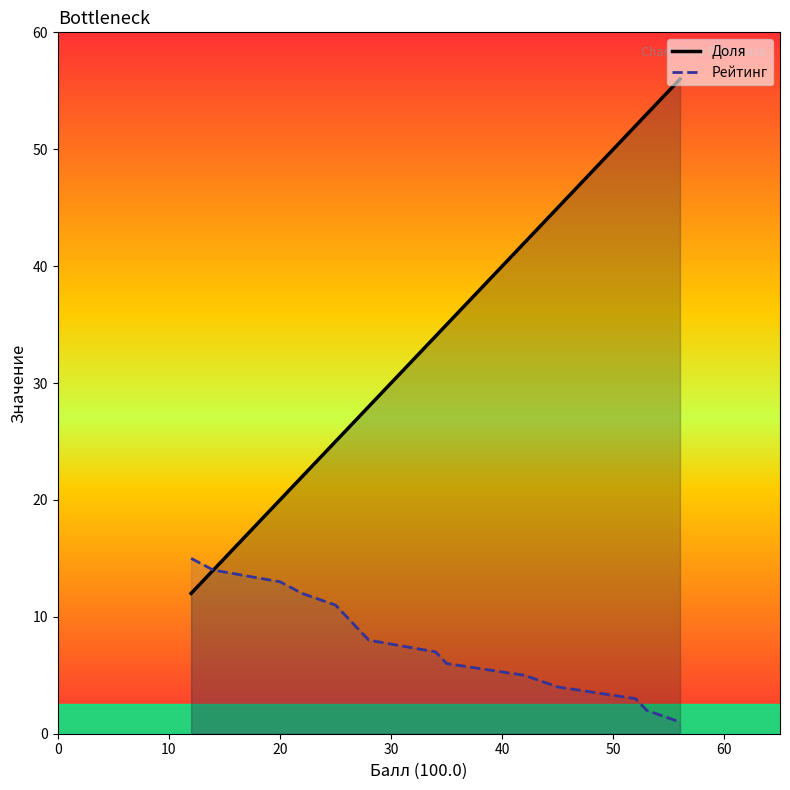

Does the chart have visible grid lines?

No